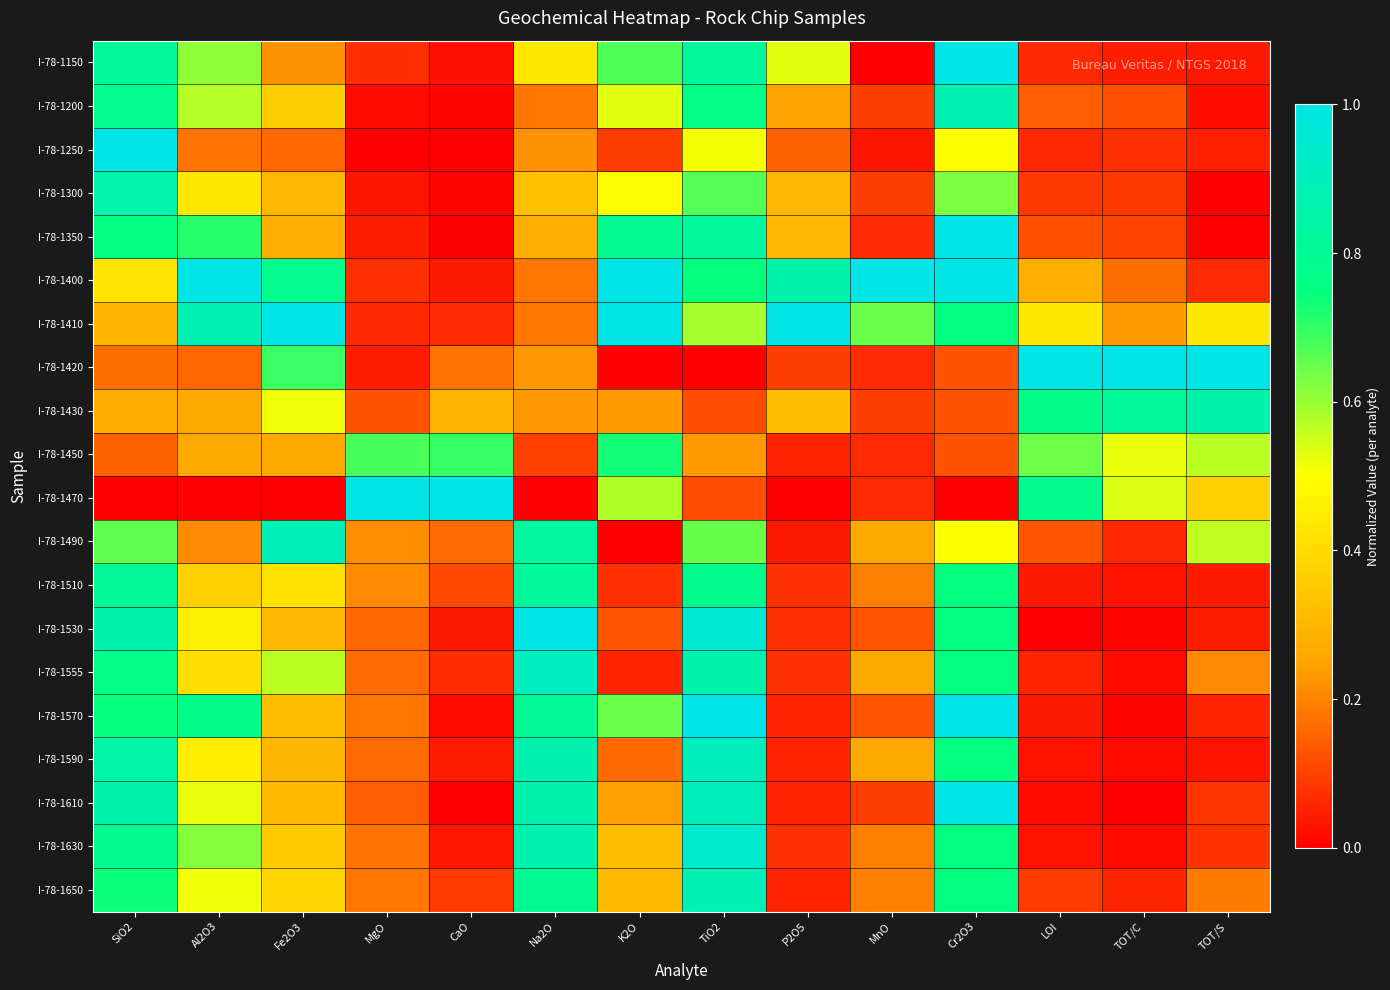

Rank the series by their maximum value, from lowest to highest.

I-78-1450, I-78-1510, I-78-1300, I-78-1430, I-78-1200, I-78-1650, I-78-1490, I-78-1590, I-78-1555, I-78-1630, I-78-1150, I-78-1250, I-78-1350, I-78-1400, I-78-1410, I-78-1420, I-78-1470, I-78-1530, I-78-1570, I-78-1610